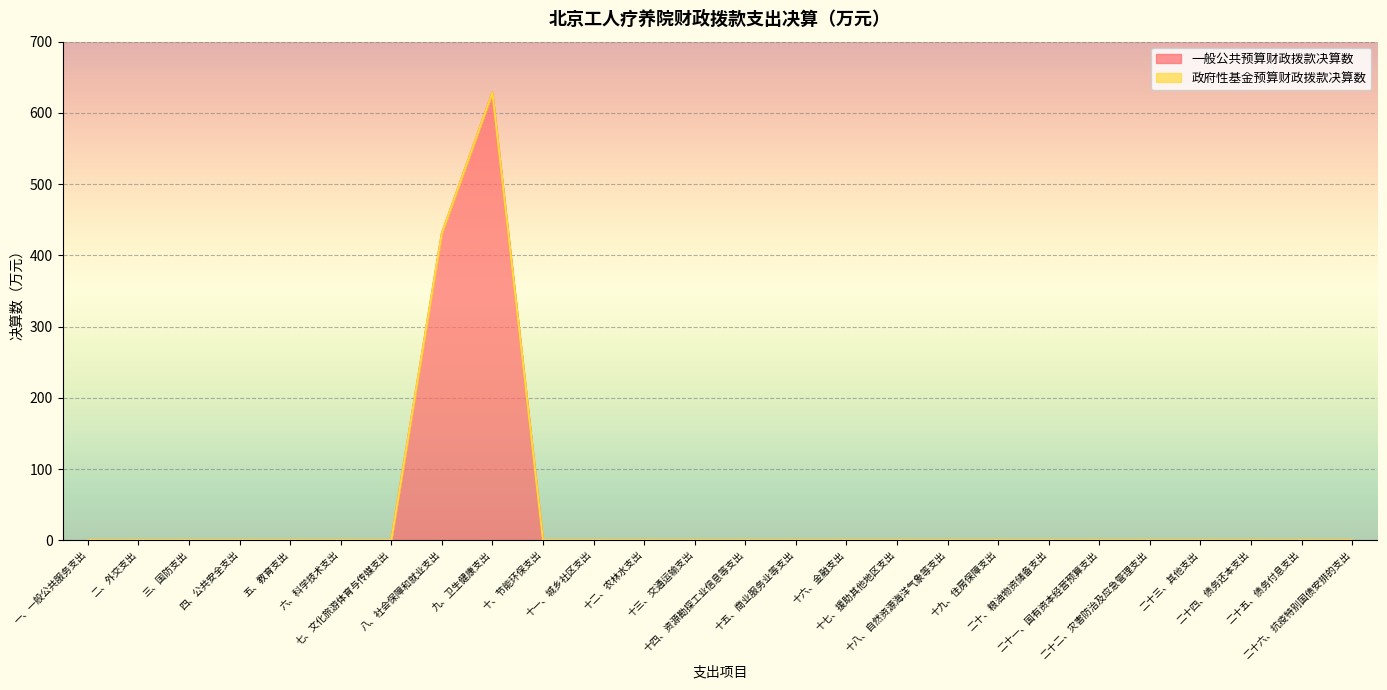

Is it true that the value at 十八、自然资源海洋气象等支出 is 0.0?

True